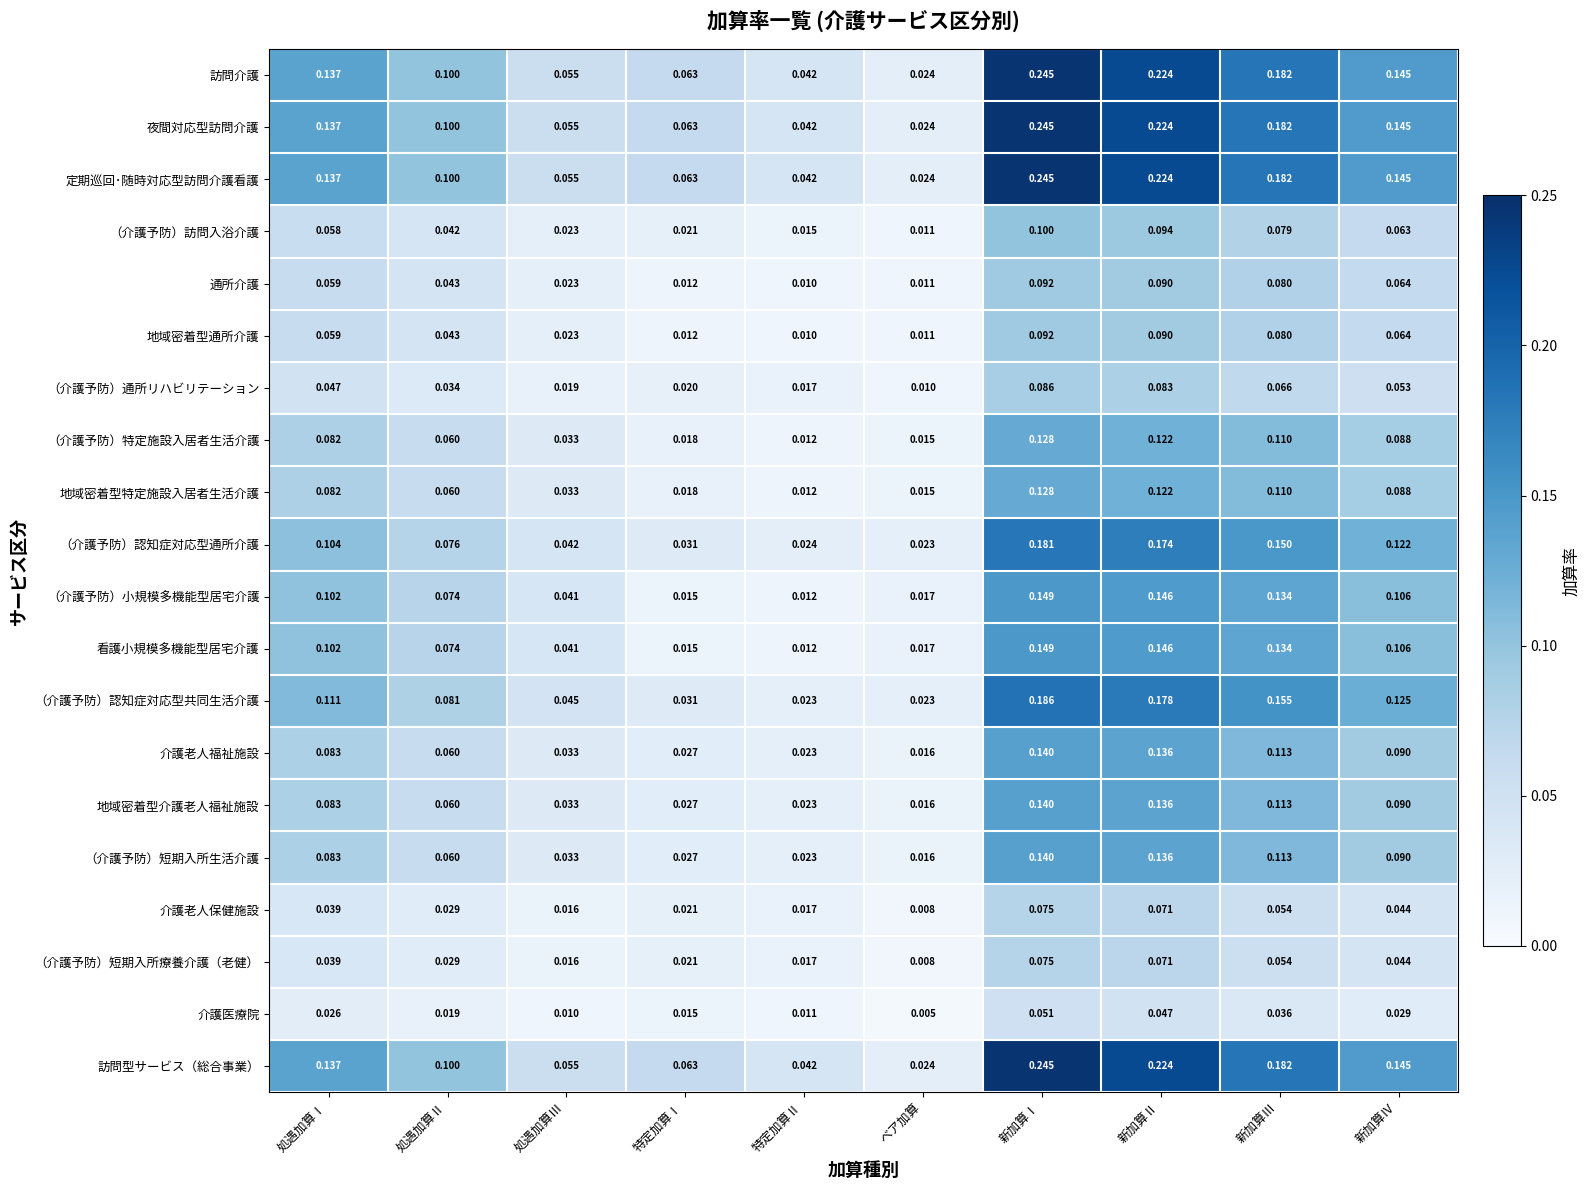

Rank the categories by 地域密着型通所介護 value from highest to lowest.

新加算Ⅰ, 新加算Ⅱ, 新加算Ⅲ, 新加算Ⅳ, 処遇加算Ⅰ, 処遇加算Ⅱ, 処遇加算Ⅲ, 特定加算Ⅰ, ベア加算, 特定加算Ⅱ